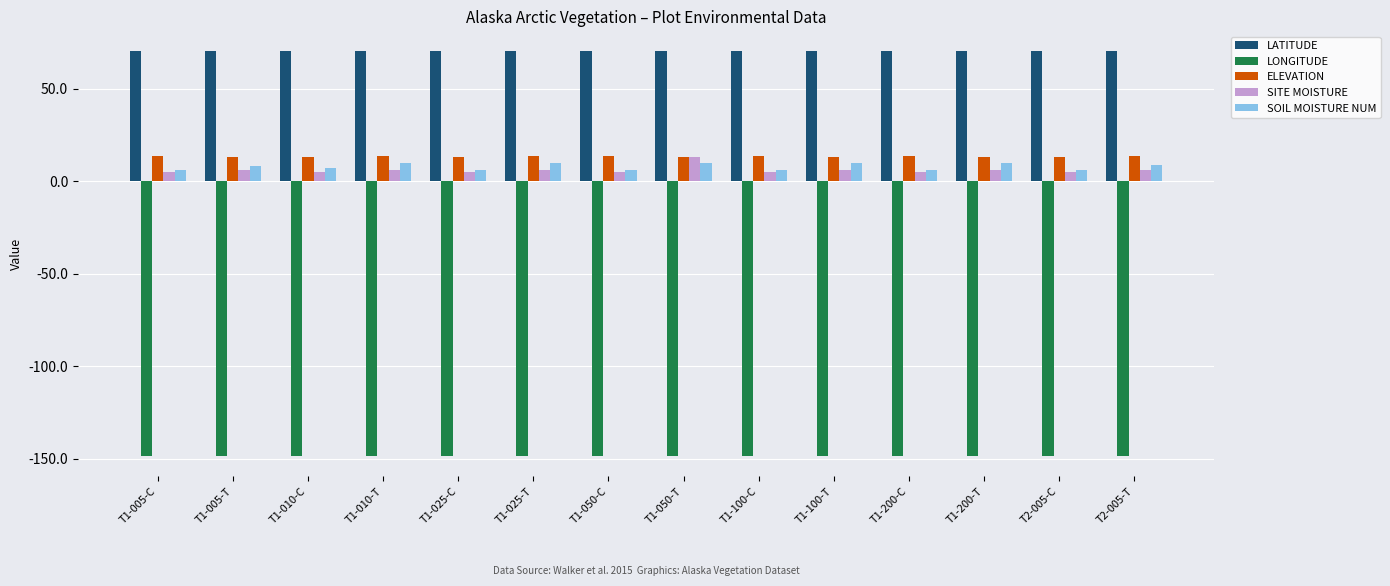

What is the label of the 2nd bar from the left?

T1-005-T